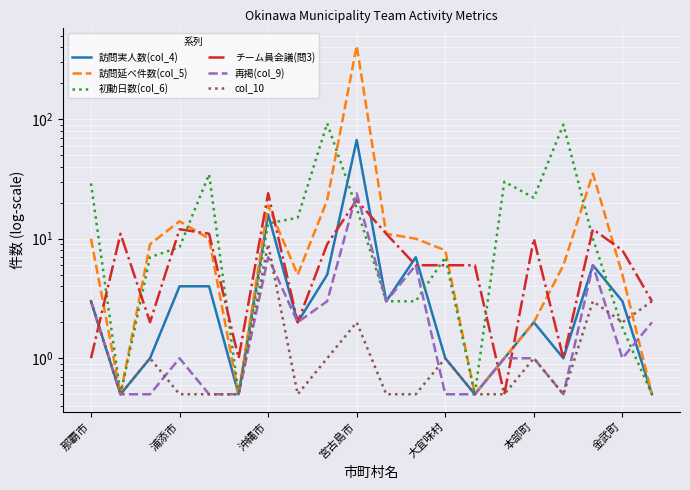

What is the value of the 訪問延べ件数(col_5) point at the 2nd from the left?

0.5